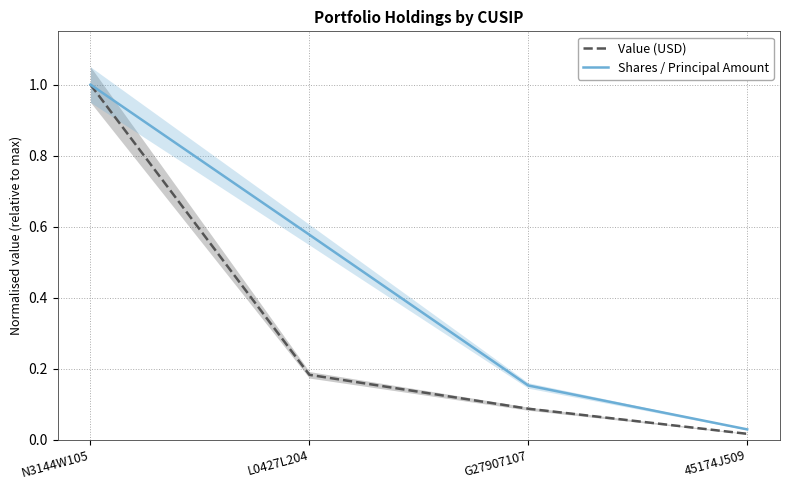

At which category is the sum across all series the highest?

N3144W105